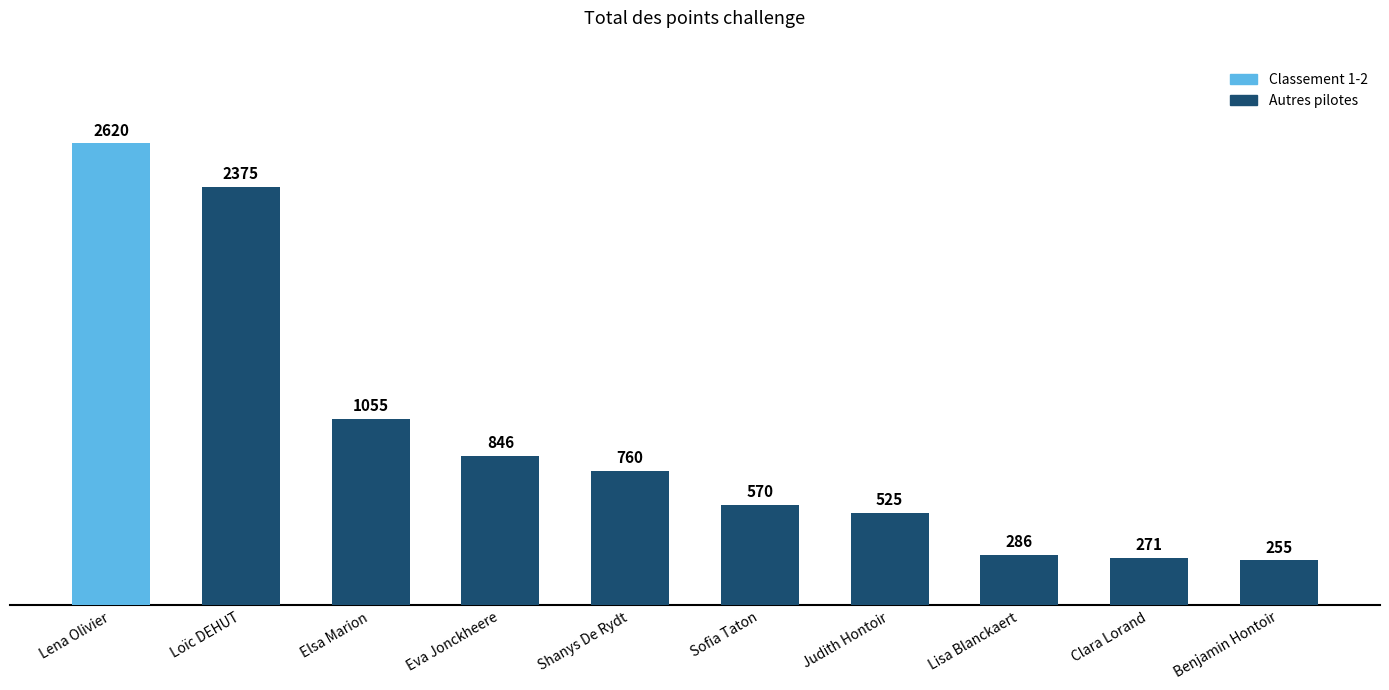

Which category has the highest value across all series?

Lena Olivier